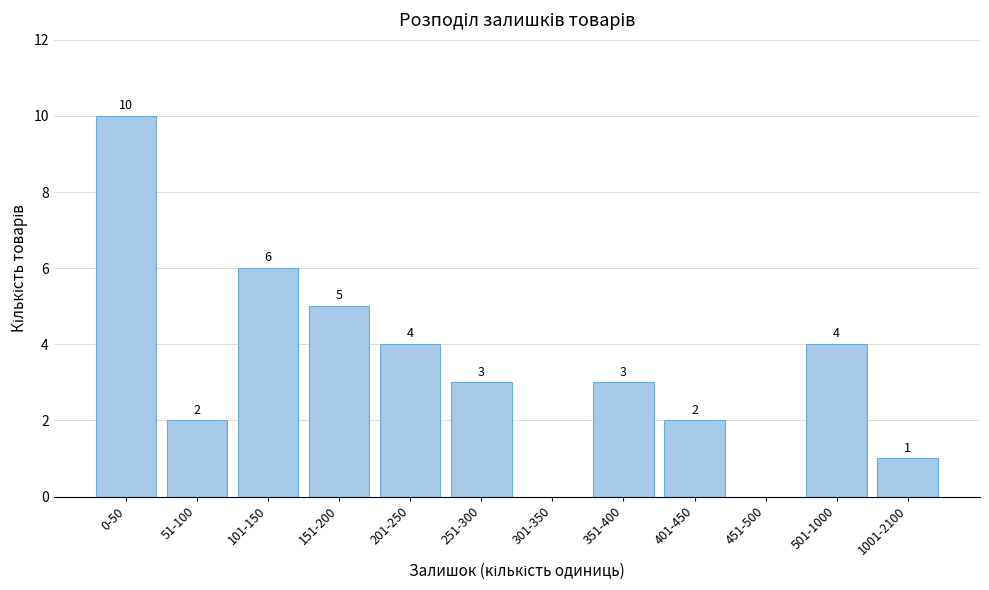

Reading left to right, transcribe all the data shown in this chart.

0-50=10	51-100=2	101-150=6	151-200=5	201-250=4	251-300=3	301-350=0	351-400=3	401-450=2	451-500=0	501-1000=4	1001-2100=1